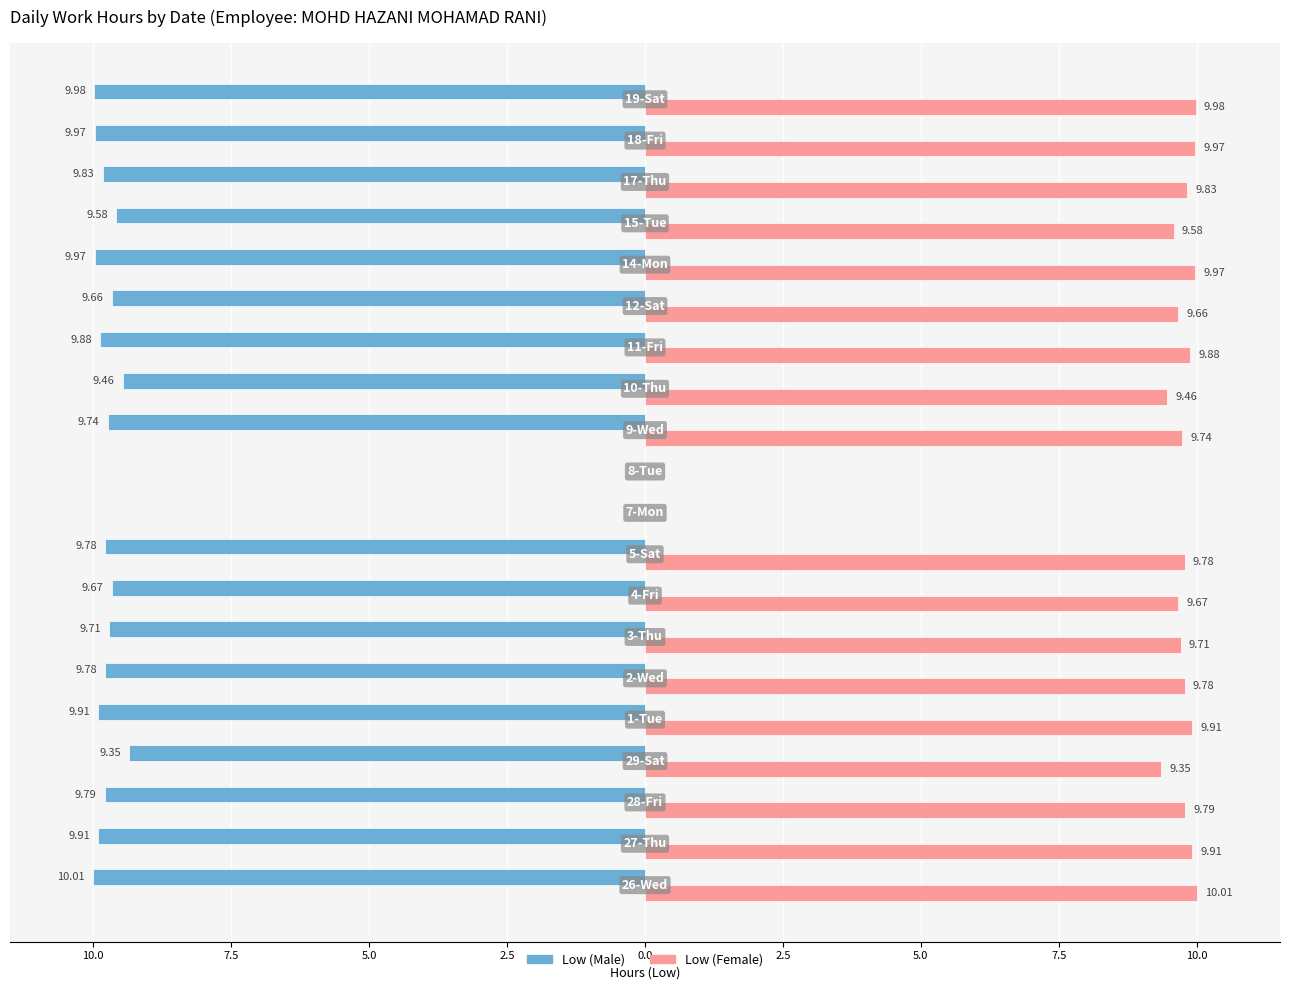

What are all the series names shown in the legend?

Low (Male), Low (Female)